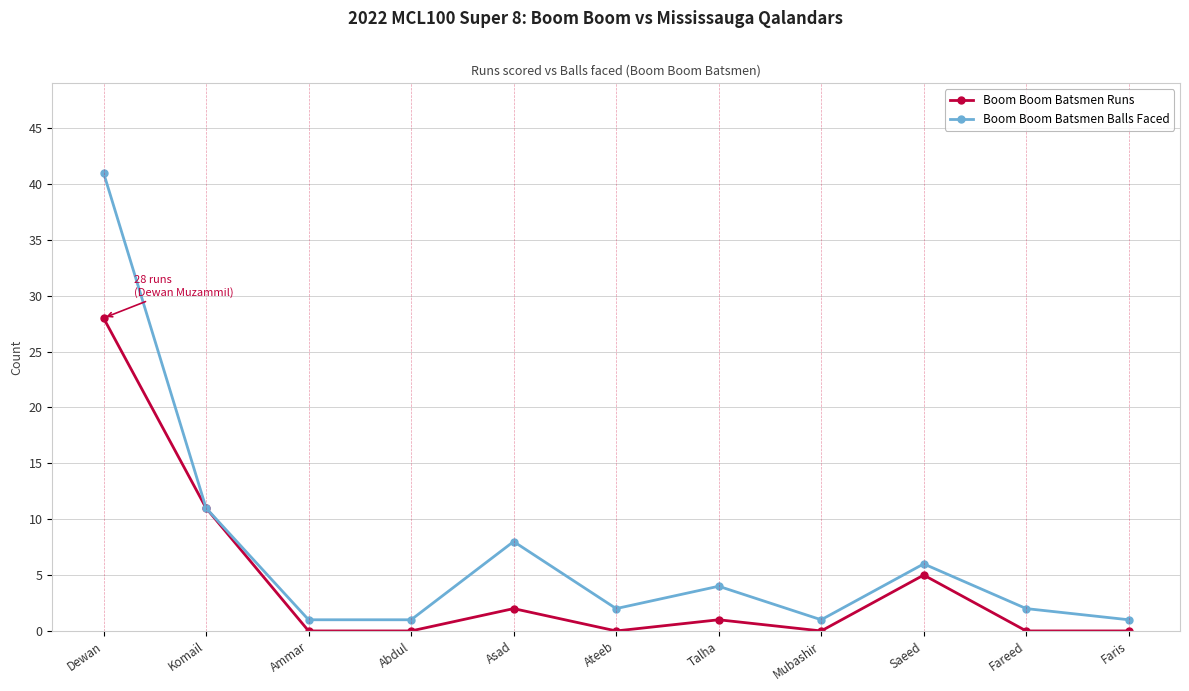

Reading left to right, list all the values displayed in this chart.

Boom Boom Batsmen Runs: Dewan=28	Komail=11	Ammar=0	Abdul=0	Asad=2	Ateeb=0	Talha=1	Mubashir=0	Saeed=5	Fareed=0	Faris=0
Boom Boom Batsmen Balls Faced: Dewan=41	Komail=11	Ammar=1	Abdul=1	Asad=8	Ateeb=2	Talha=4	Mubashir=1	Saeed=6	Fareed=2	Faris=1